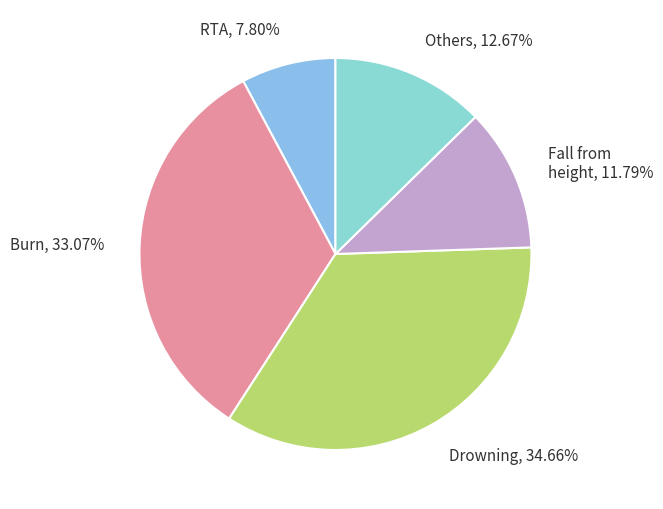

Combined, do RTA, 7.80% and Burn, 33.07% account for over 50%?

No